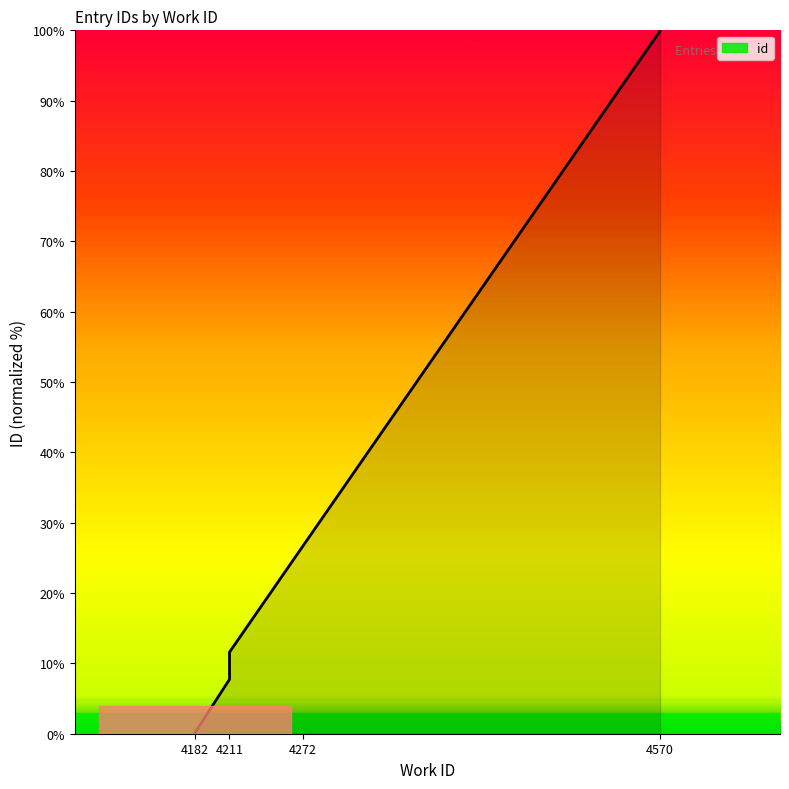

True or false: the data shows 4.6 at 4211.

False